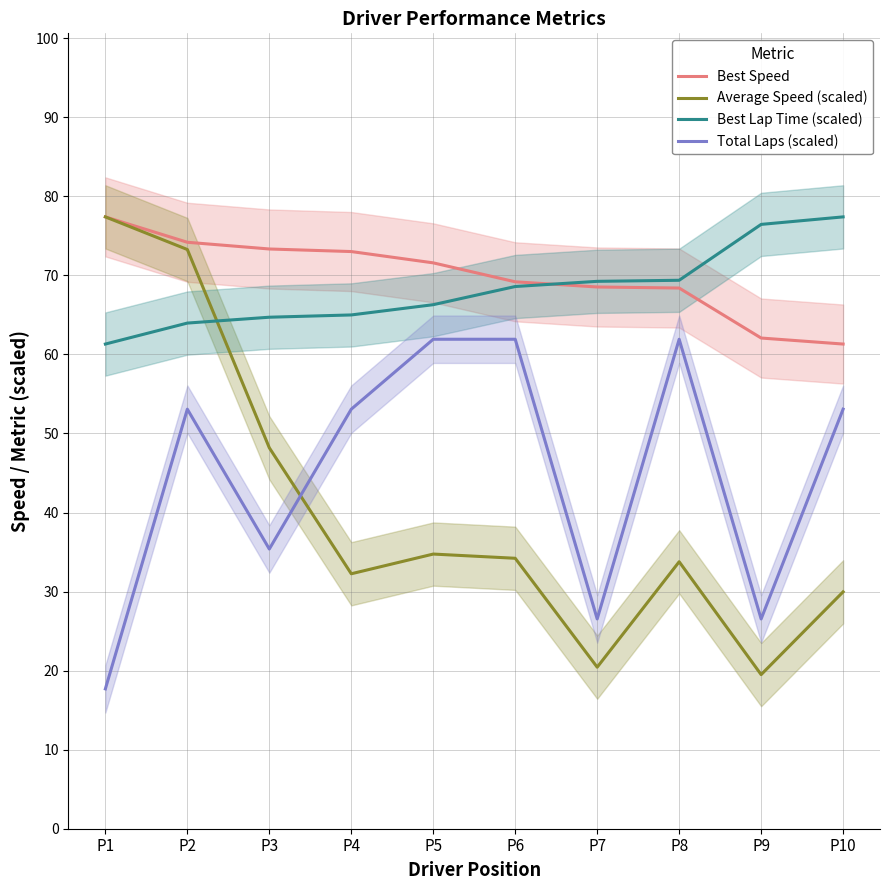

What is the maximum value for Average Speed (scaled)?

77.4